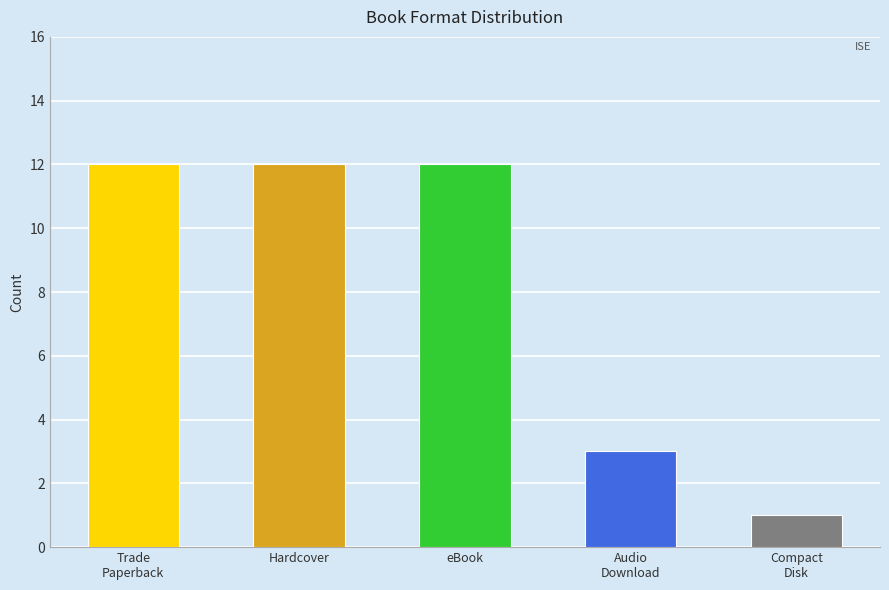

Count the number of categories in the chart.

5